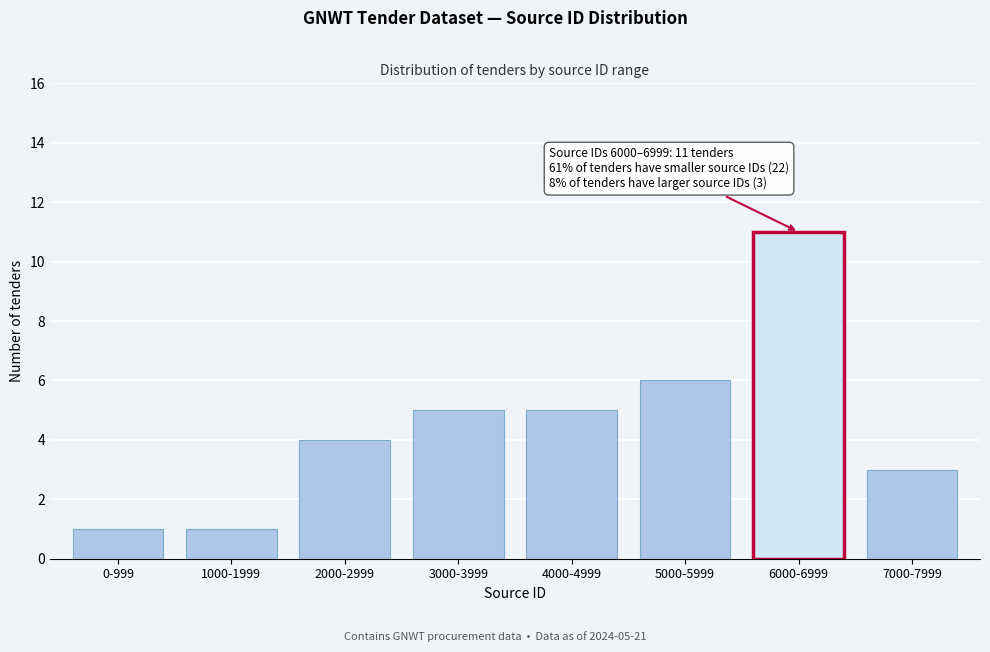

Reading right to left, extract all data points from this chart.

7000-7999=3	6000-6999=11	5000-5999=6	4000-4999=5	3000-3999=5	2000-2999=4	1000-1999=1	0-999=1